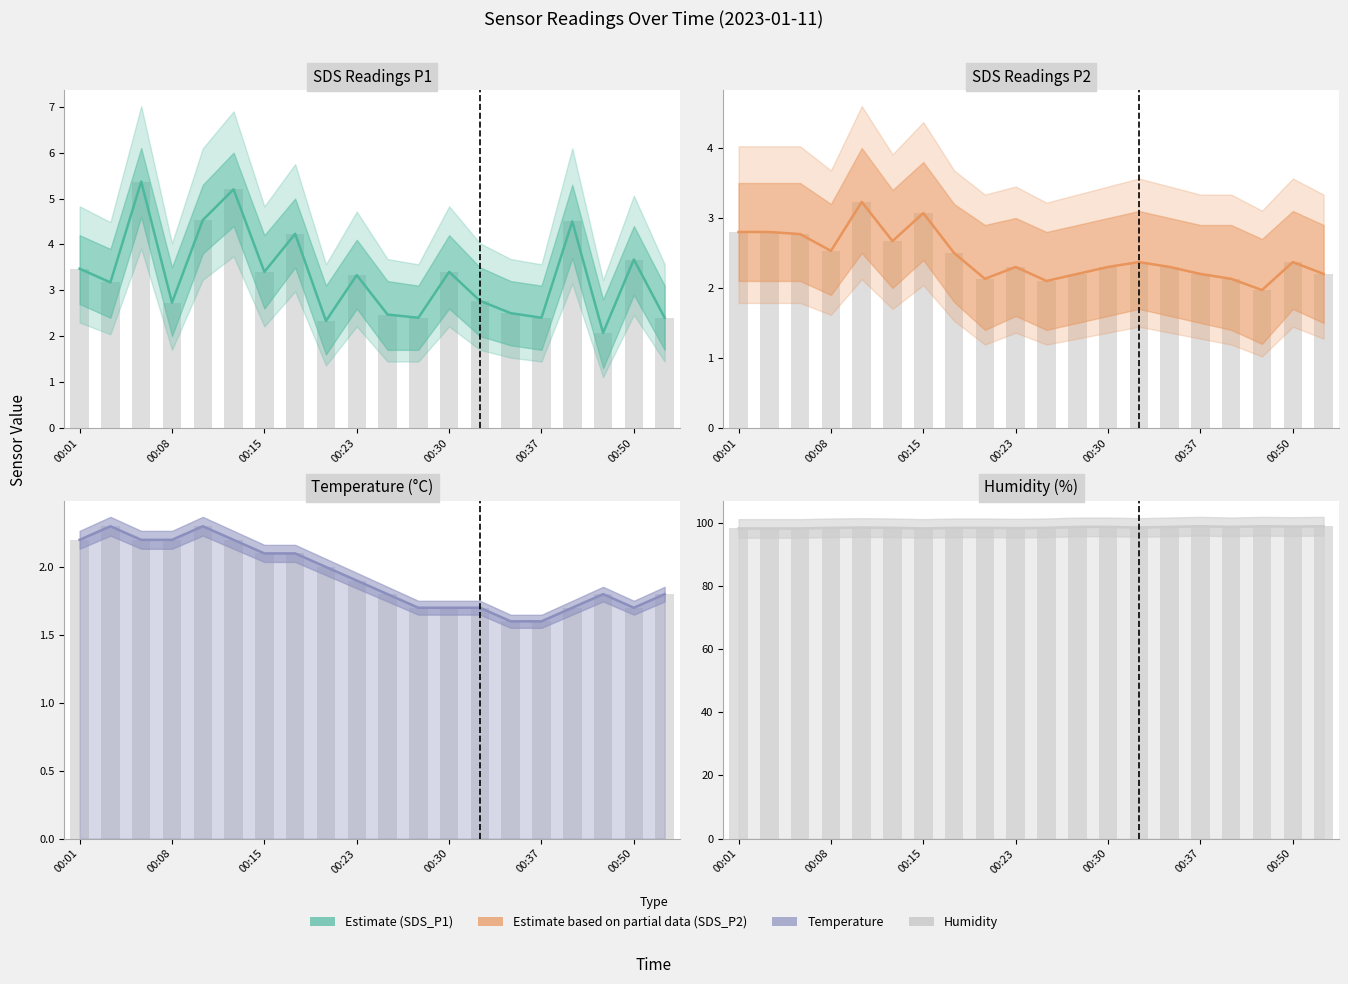

What position from the left is 00:01?

1